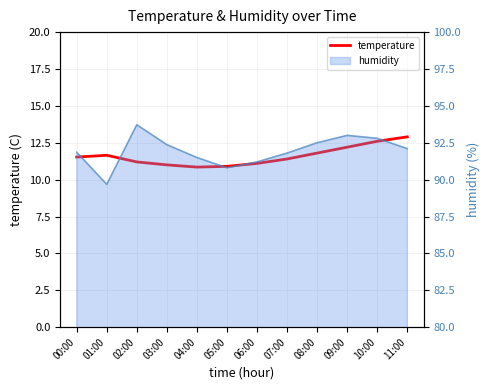

Reading right to left, what are all the values shown in this chart?

12.9	12.6	12.2	11.8	11.4	11.1	10.9	10.8	11.0	11.2	11.7	11.5